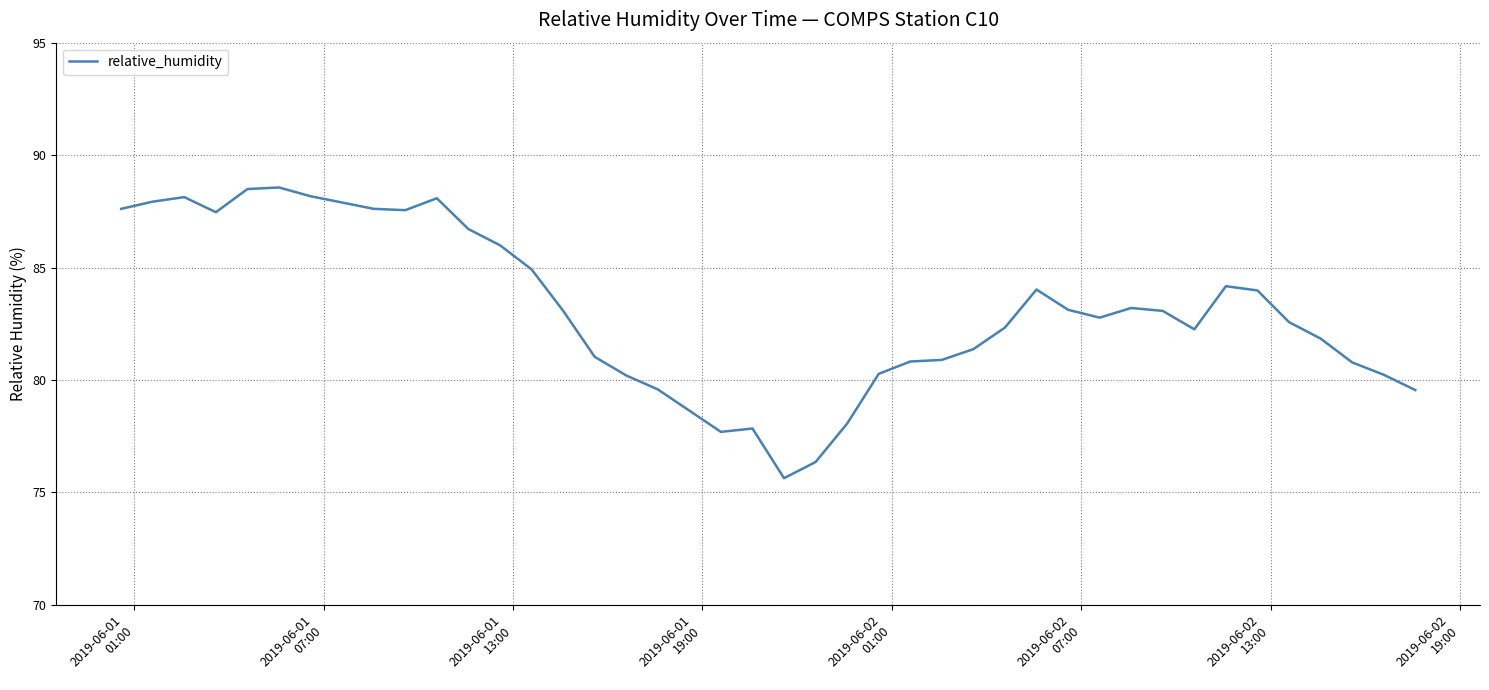

What is the minimum value shown in the chart?

75.6